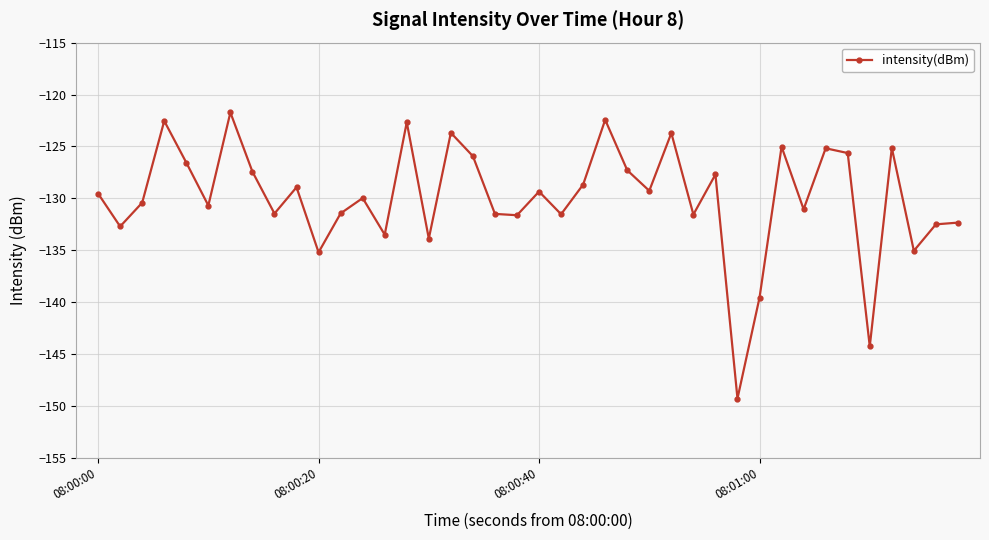

True or false: there are more than 2 points higher than both neighbors.

True